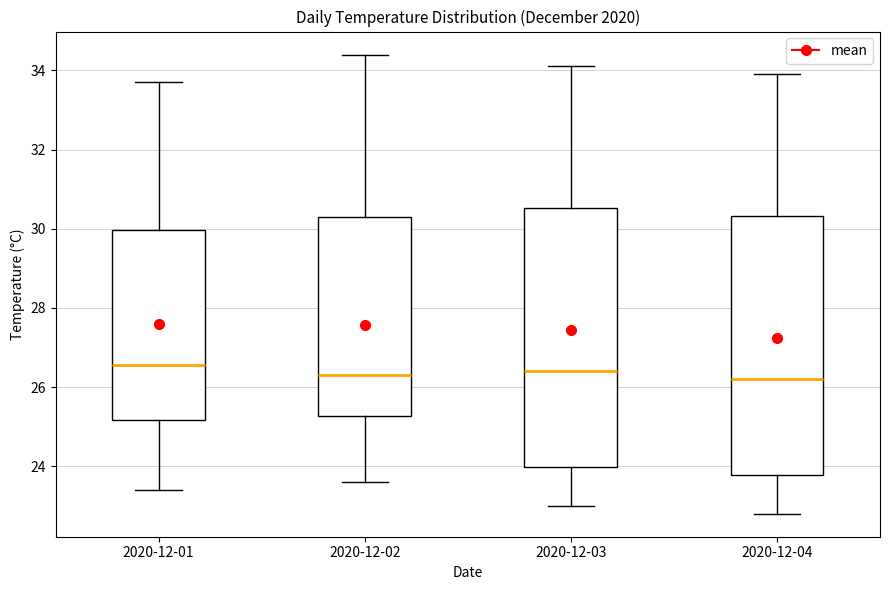

Reading left to right, transcribe this box plot: for each box, give where its median line is, the range the box spans, and where its two whiskers end, as read against the y-axis. The values are not printed on the chart, so give them approximately, as read against the axis.

2020-12-01: median 26.6, box 25.2 to 30.0, whiskers 23.4 to 33.8
2020-12-02: median 26.4, box 25.2 to 30.4, whiskers 23.6 to 34.4
2020-12-03: median 26.4, box 24.0 to 30.6, whiskers 23.0 to 34.2
2020-12-04: median 26.2, box 23.8 to 30.4, whiskers 22.8 to 34.0